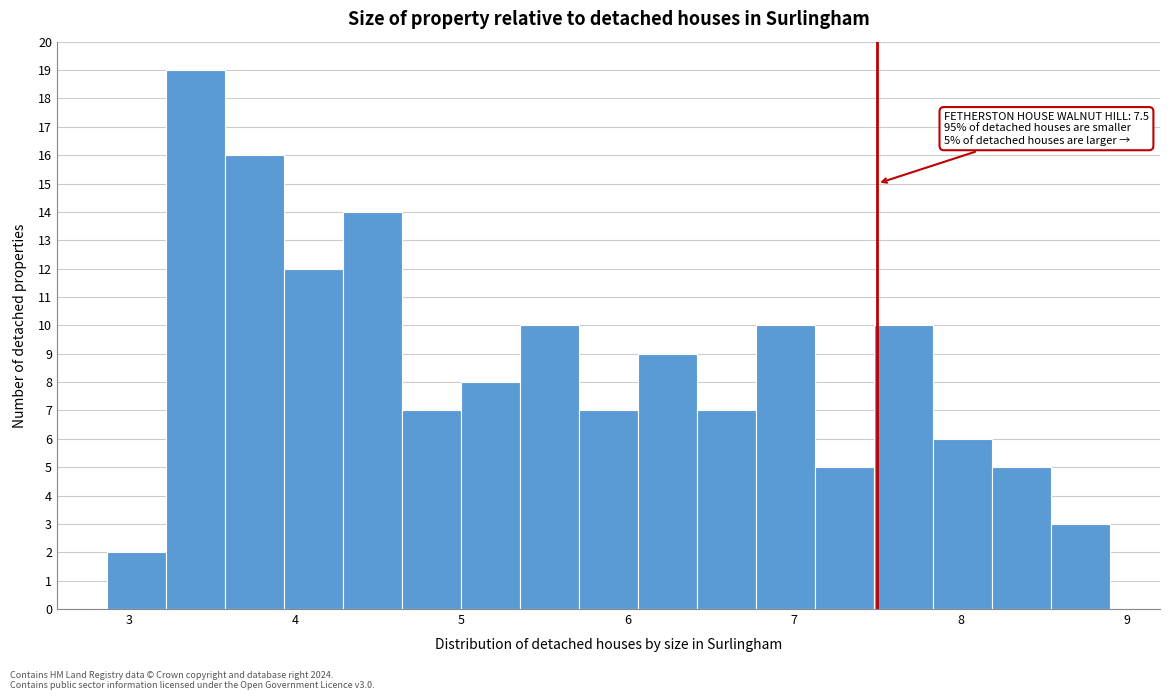

Read against the x-axis, roughly where is the centre of the tallest bar?

3.4